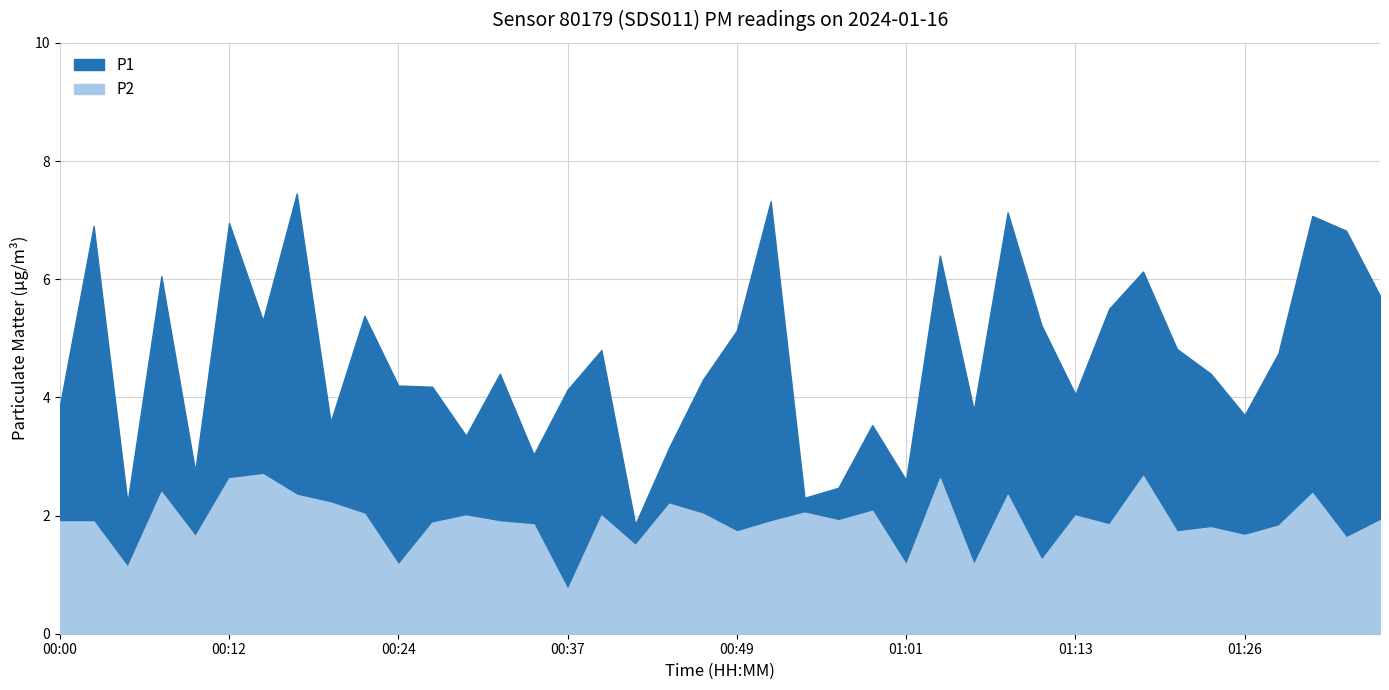

True or false: P2 and P1 cross at least once.

False